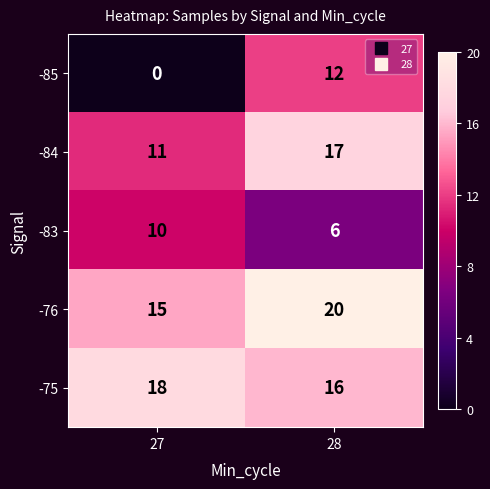

At how many categories does at least one series exceed 0?

2